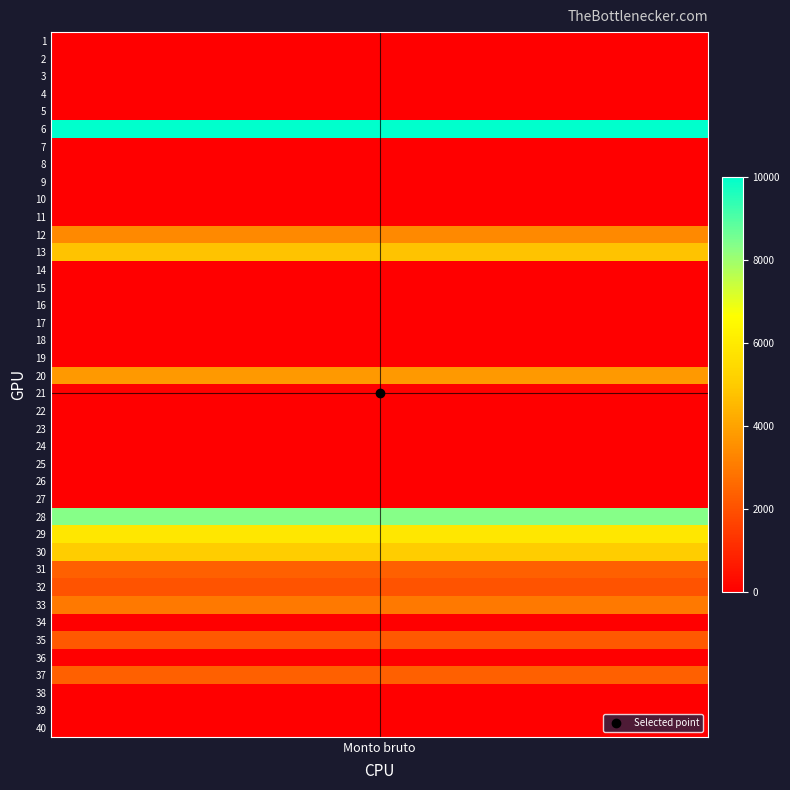

How many values exceed 0?

12